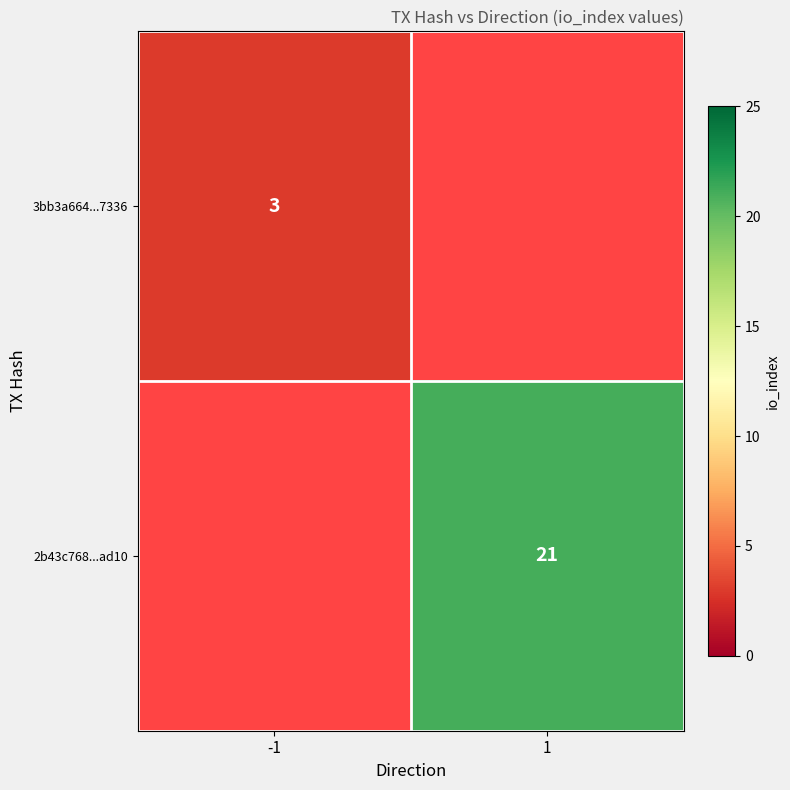

True or false: 3bb3a664...7336 has a value of 1 at -1.

False